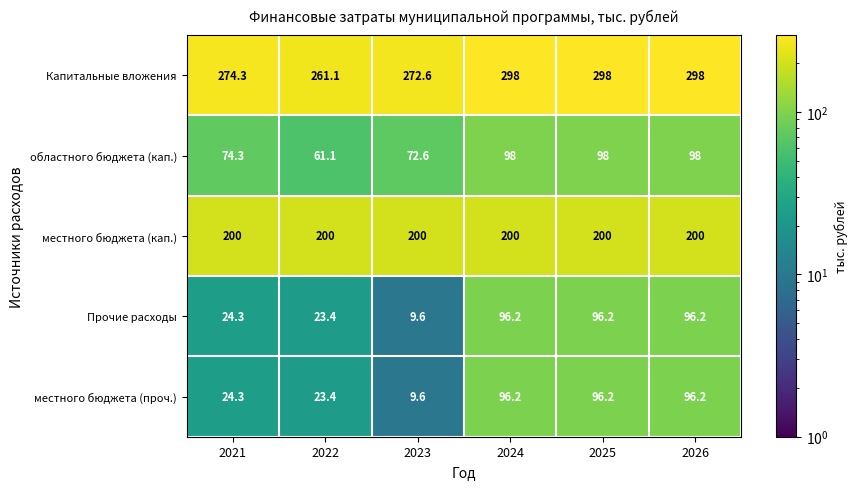

At which label is Капитальные вложения closest to 279?

2021